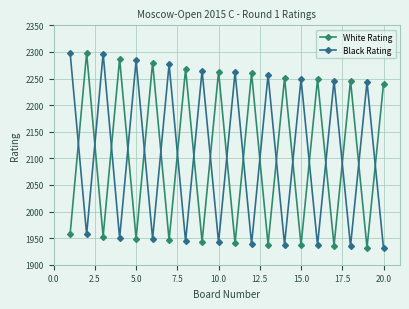

What is the greatest value displayed?

2298